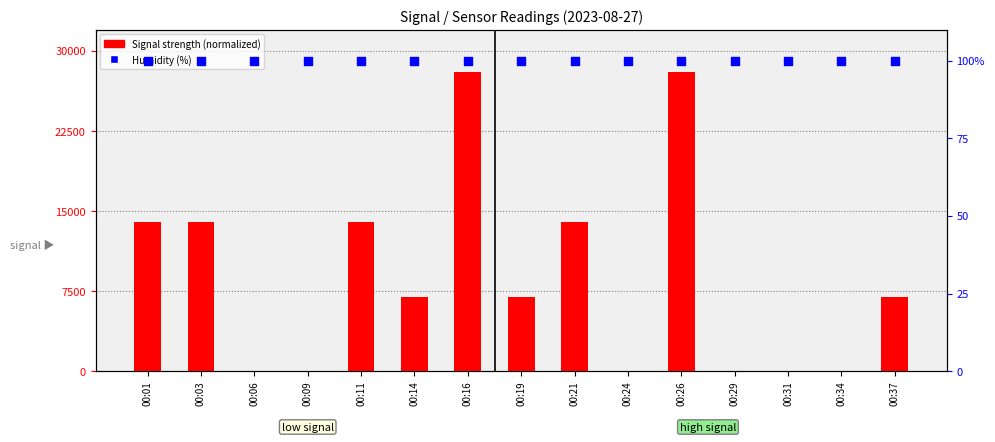

What are all the series names shown in the legend?

Signal strength (normalized), Humidity (%)